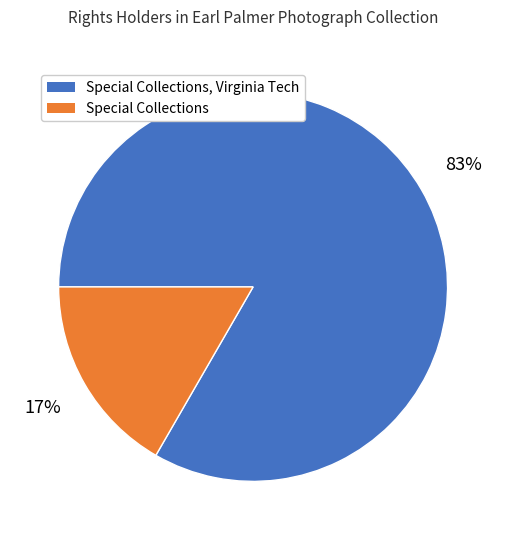

Count the number of slices in the pie.

2